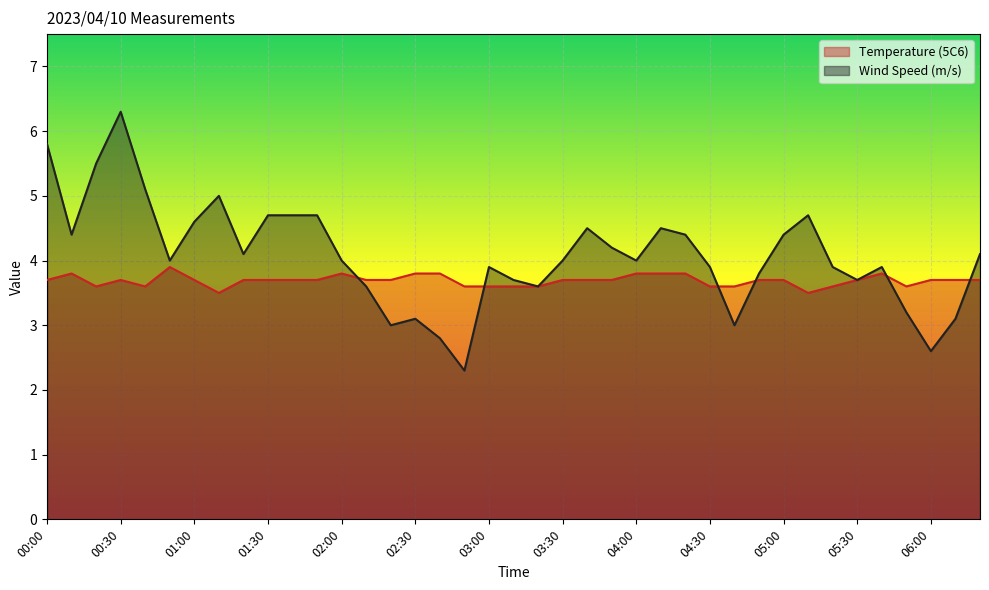

At which category does Wind Speed (m/s) reach its first local peak?

00:30